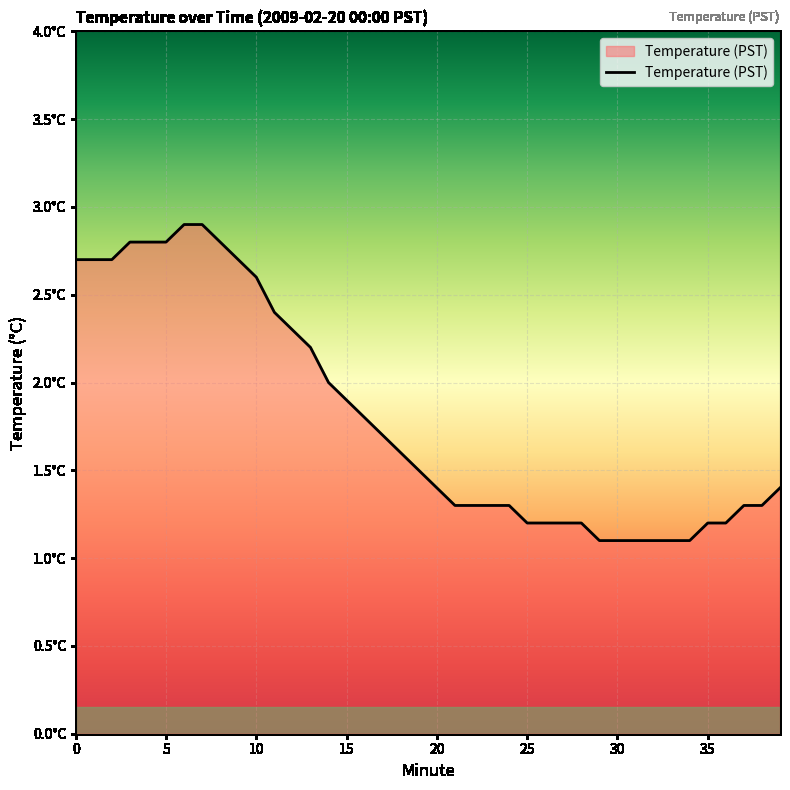

Rank the categories by value from highest to lowest.

6, 7, 3, 4, 5, 8, 0, 1, 2, 9, 10, 11, 12, 13, 14, 15, 16, 17, 18, 19, 20, 39, 21, 22, 23, 24, 37, 38, 25, 26, 27, 28, 35, 36, 29, 30, 31, 32, 33, 34